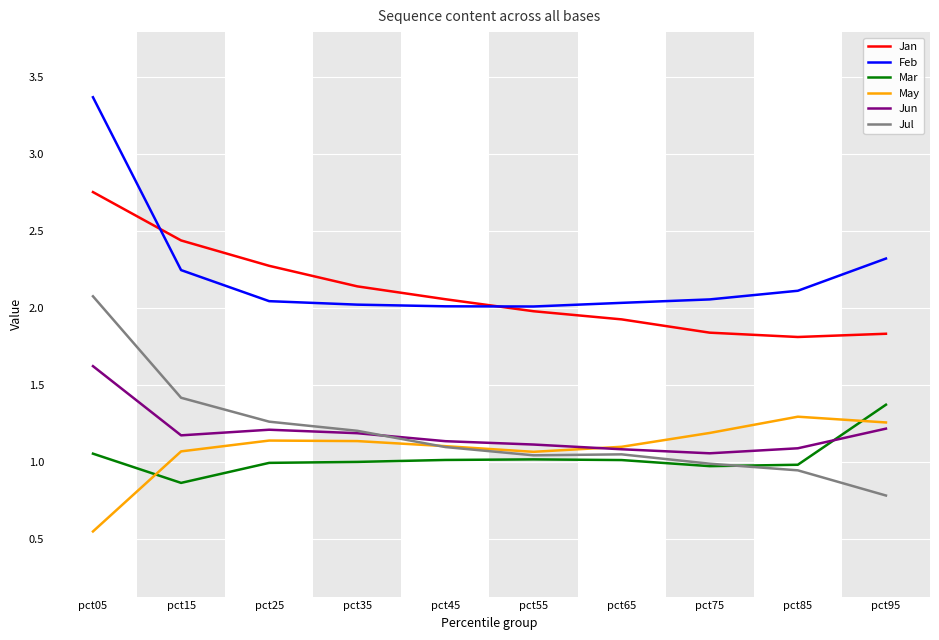

What is the greatest value displayed?

3.4